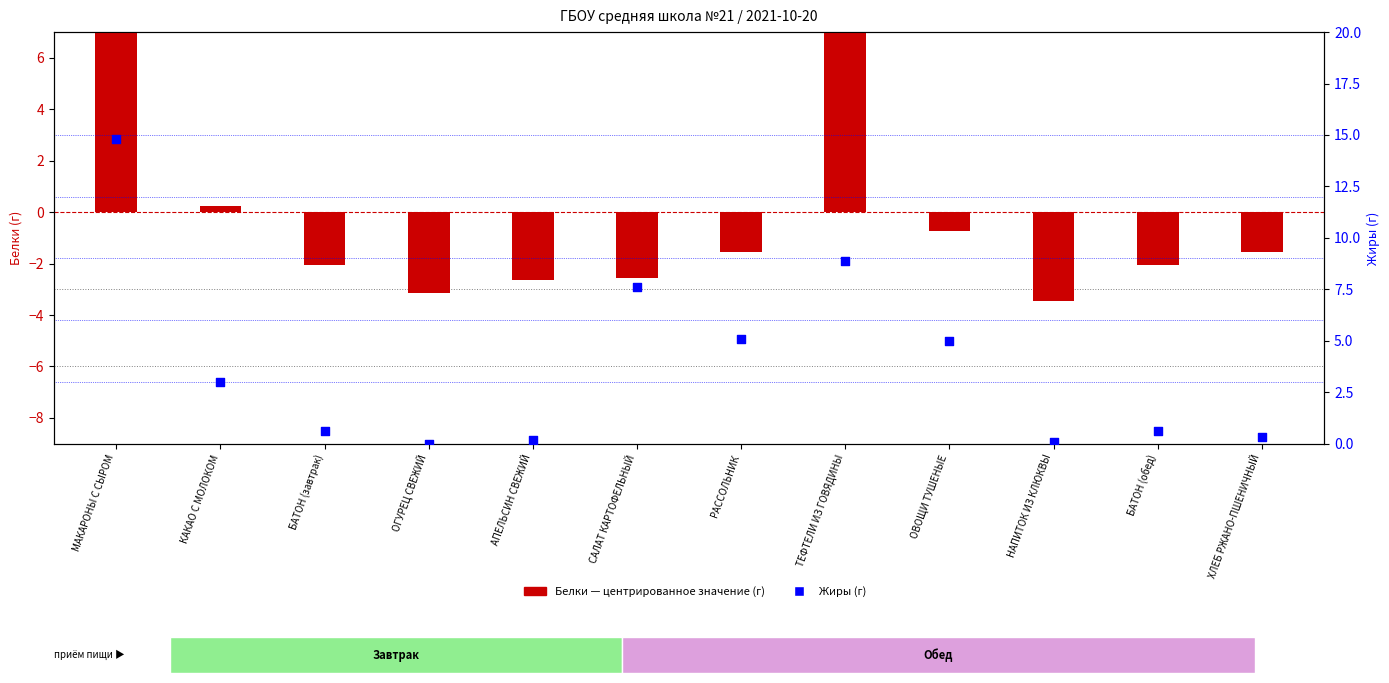

Which series contains the lowest Y value?

Белки (центр.)